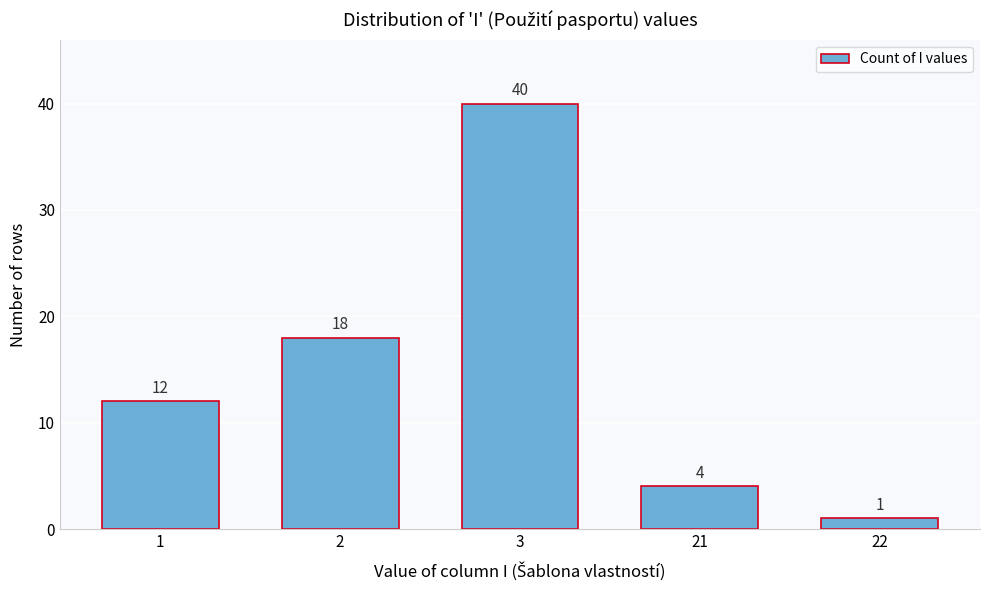

Reading right to left, transcribe all the data shown in this chart.

1	4	40	18	12